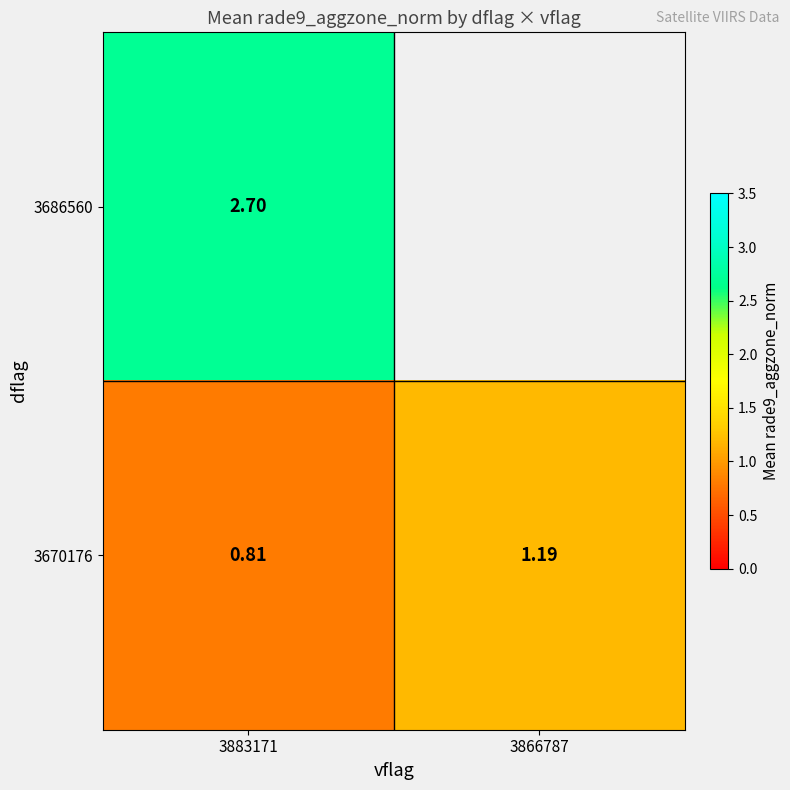

Is the value of 3686560 at 3883171 greater than the value of 3670176 at 3866787?

Yes